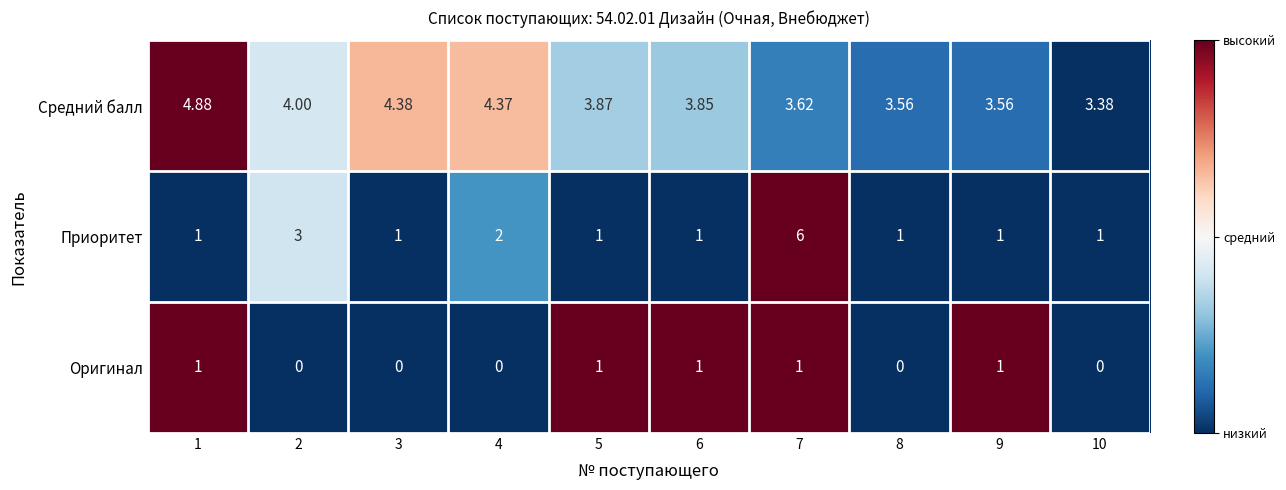

Which series has the largest total across all categories?

Средний балл